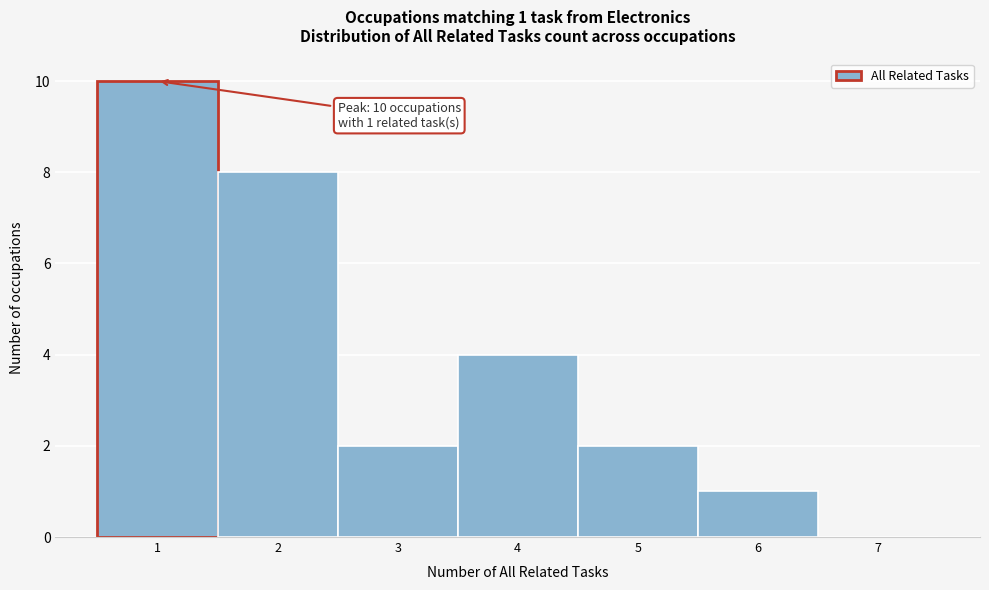

Over which range of the x-axis is the bar tallest?

0.5 to 1.5